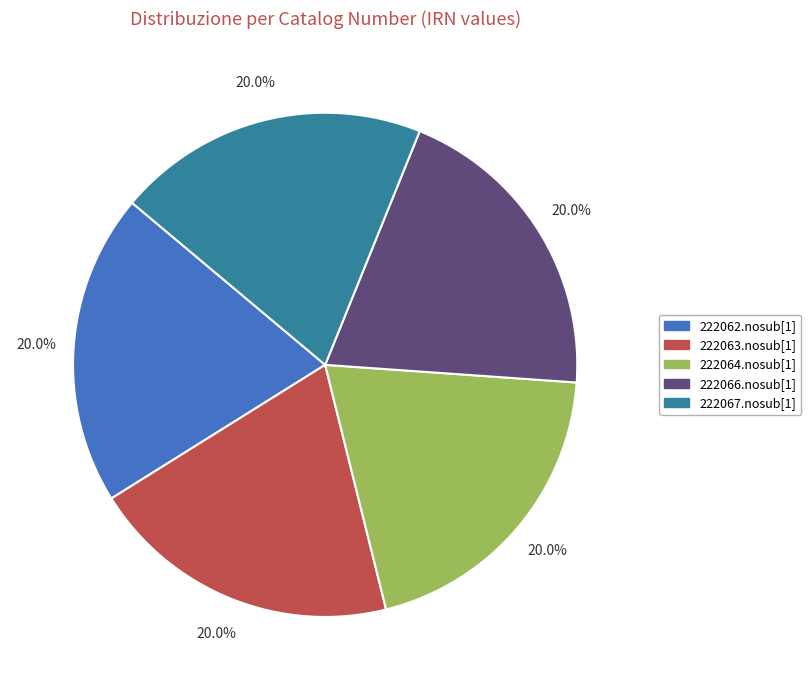

Is the sum of 222063.nosub[1] and 222067.nosub[1] greater than half?

No